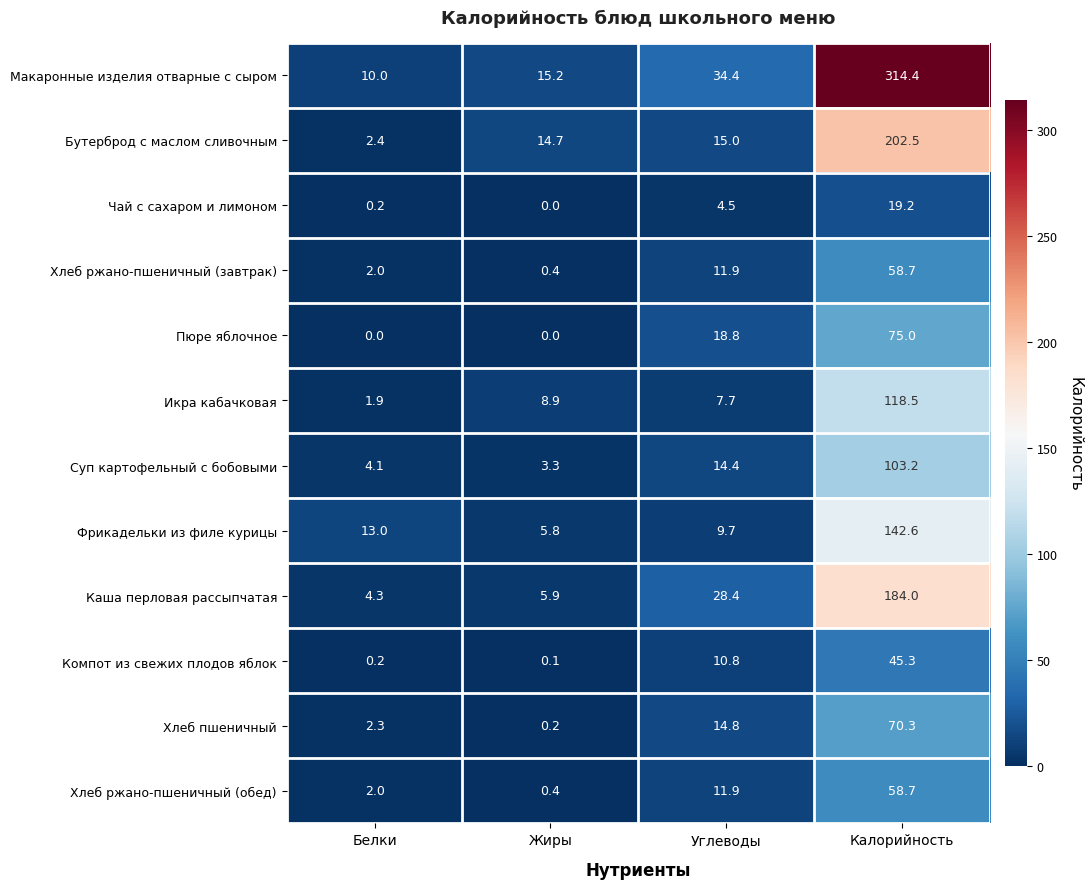

What is the difference between the highest and lowest values at Калорийность?

295.2